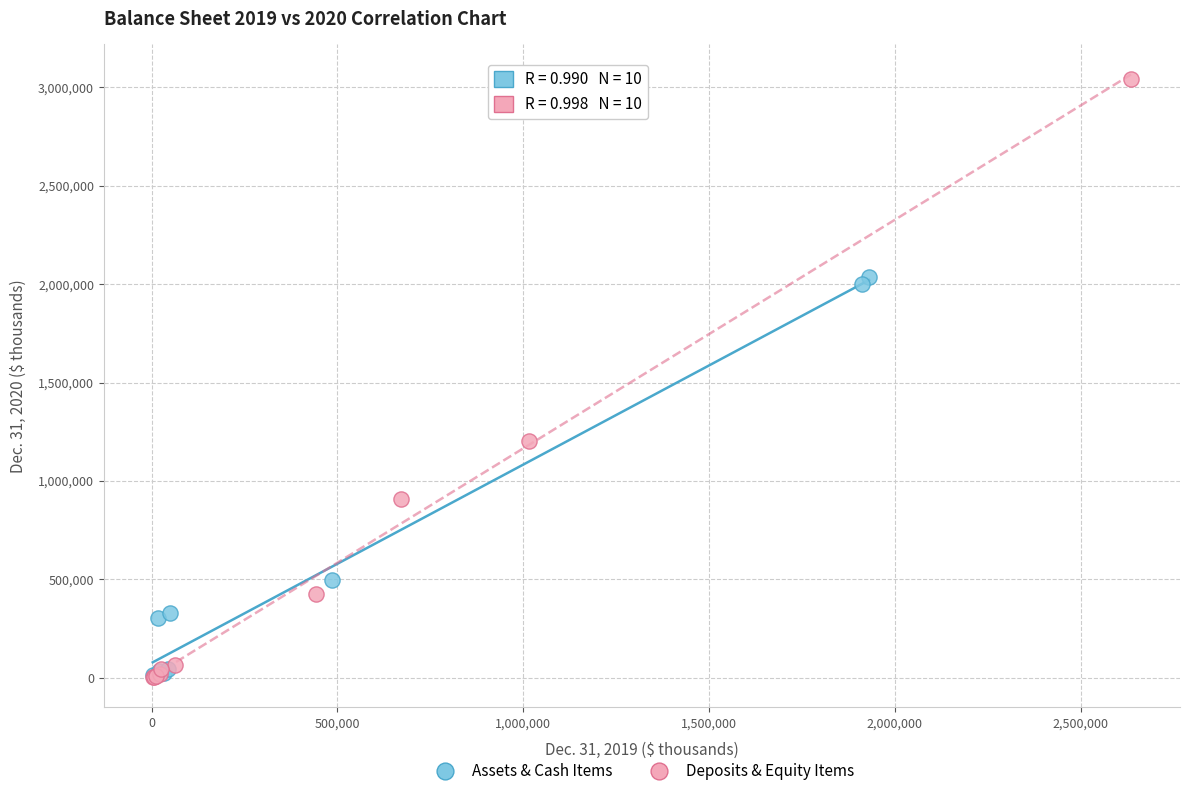

Which series reaches the maximum Y coordinate?

Deposits & Equity Items